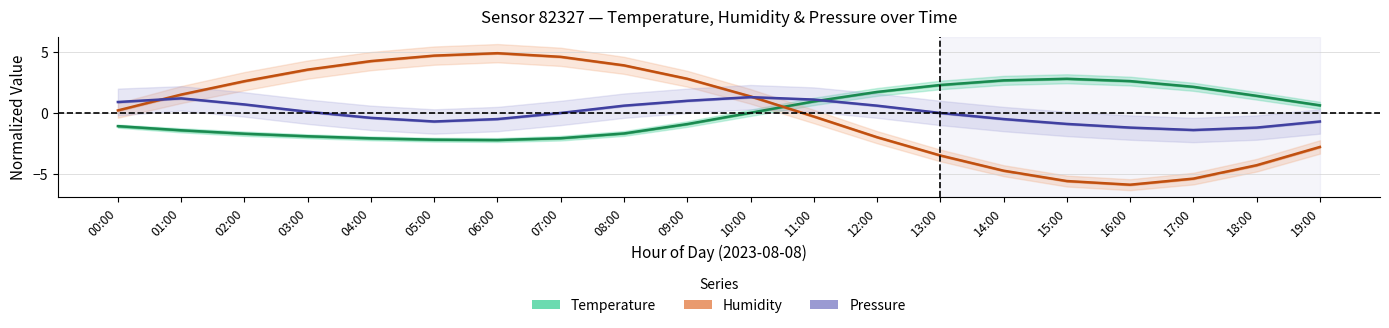

How many negative values does the Humidity (normalized) series have?

9